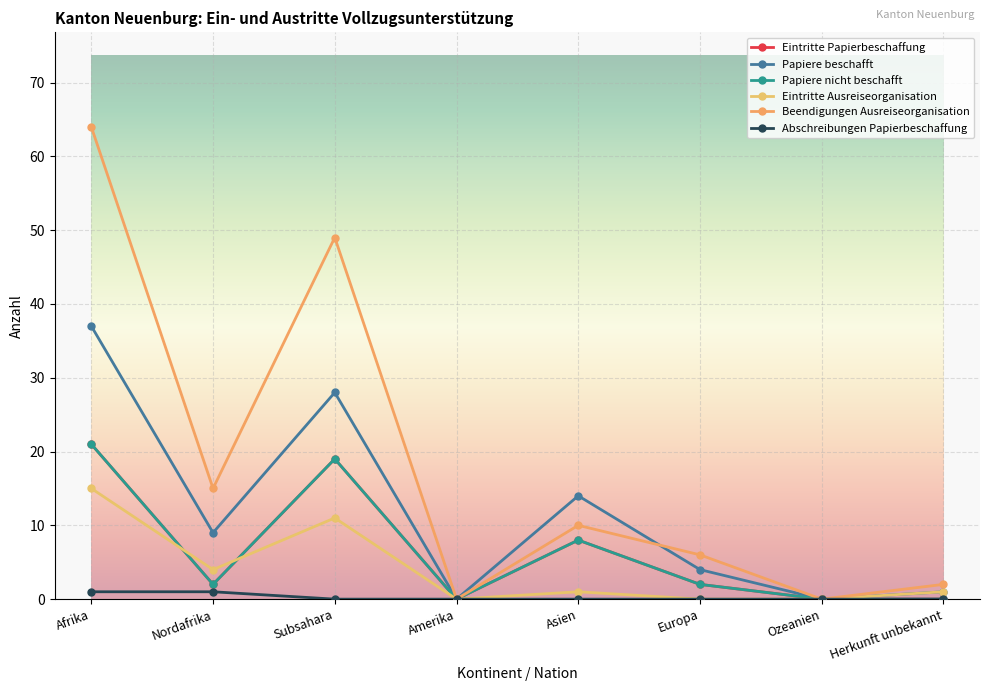

What is the total value across all series at Asien?

41